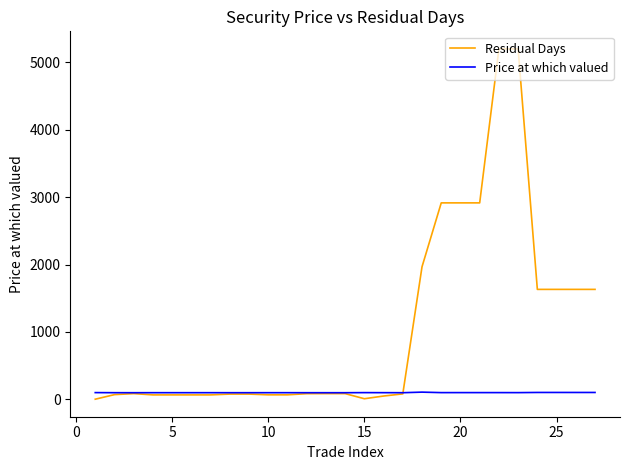

What is the maximum value for Residual Days?

5202.0